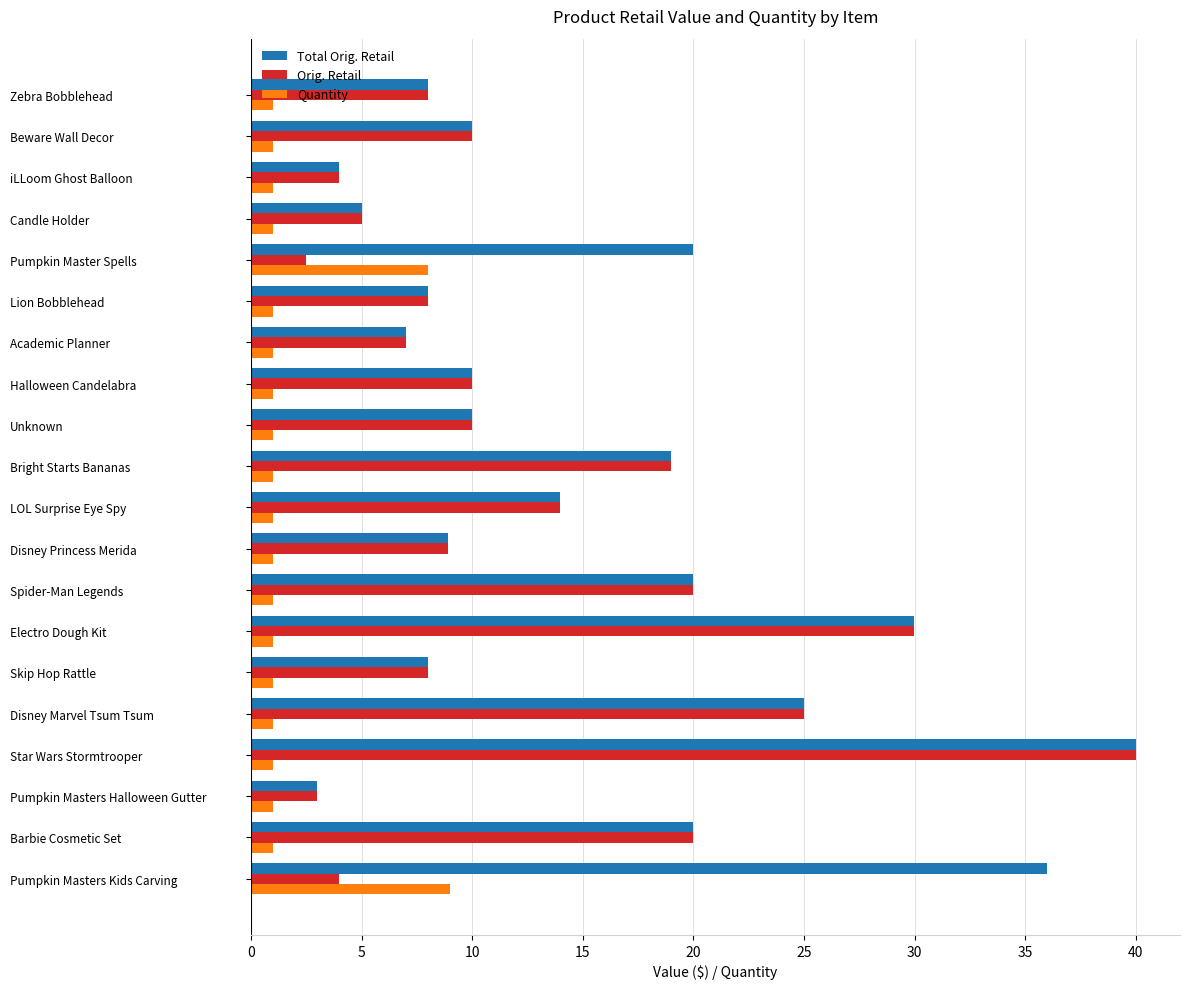

Which series has the widest spread of values?

Orig. Retail